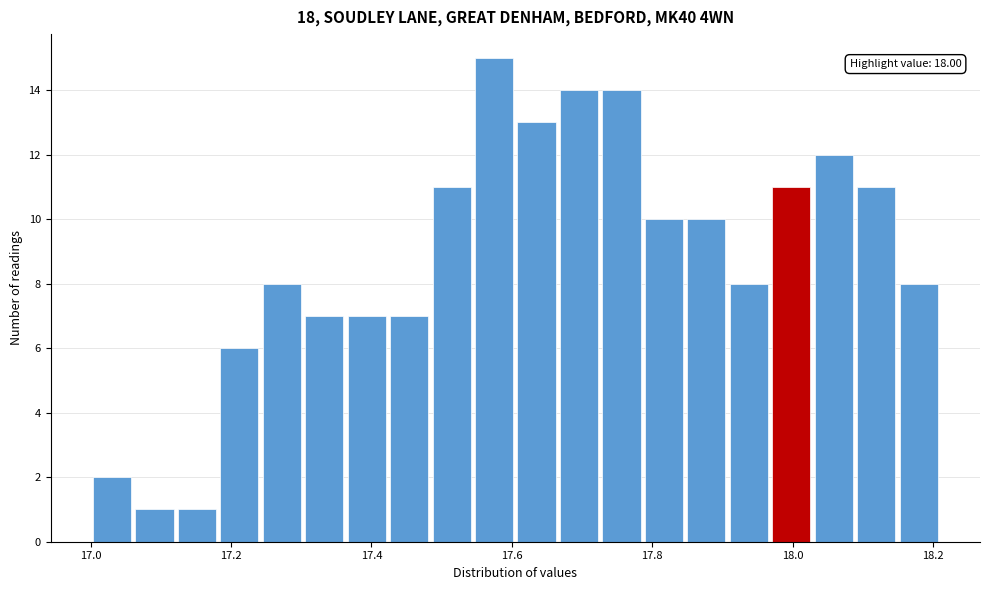

Read against the x-axis, roughly where is the centre of the tallest bar?

17.58